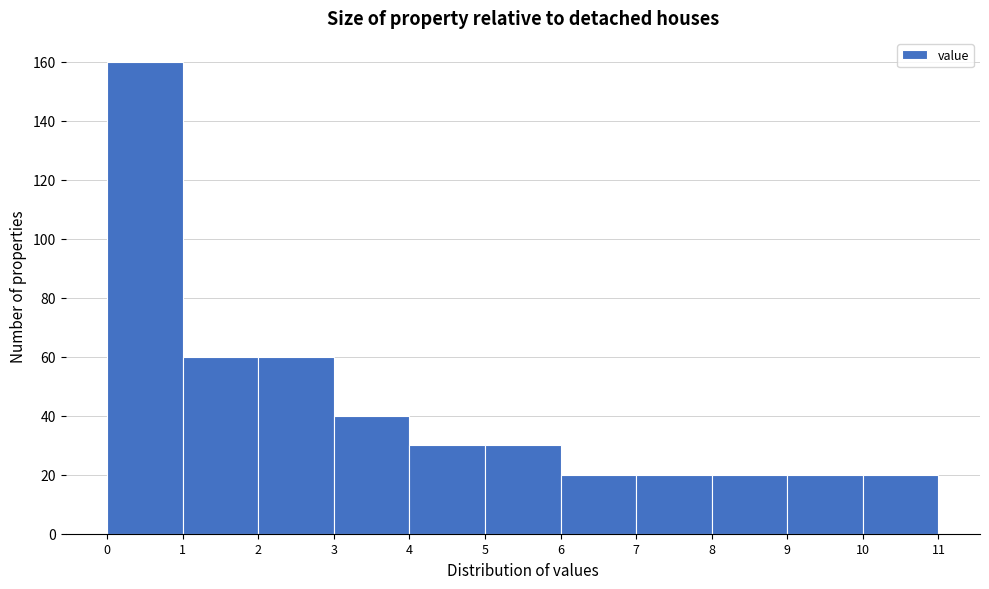

Which range on the x-axis has the tallest bar?

0 to 1